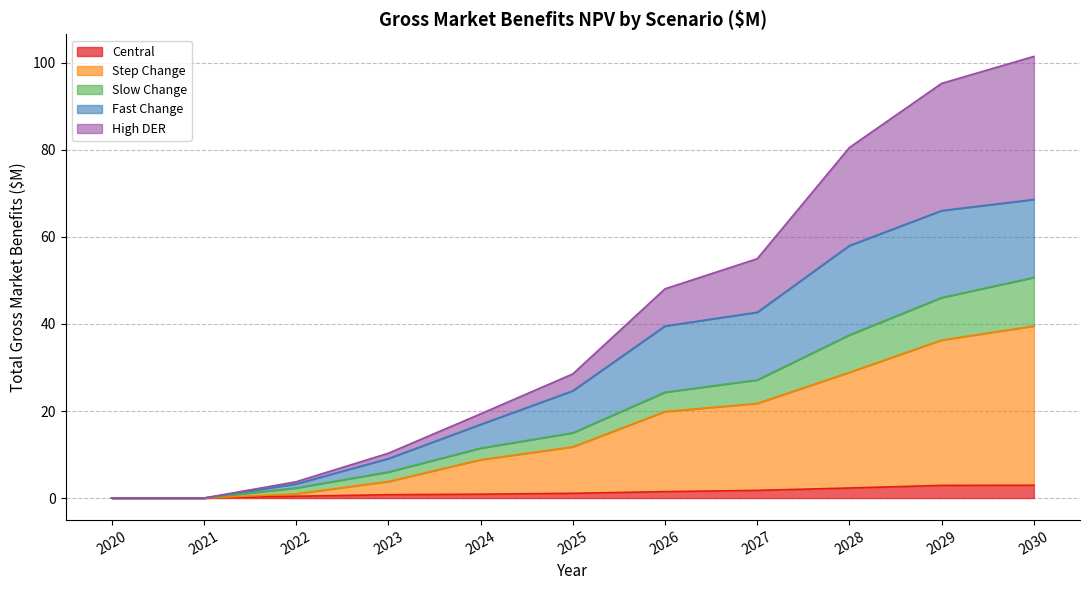

Is it true that Central equals 1.5 at 2026?

True